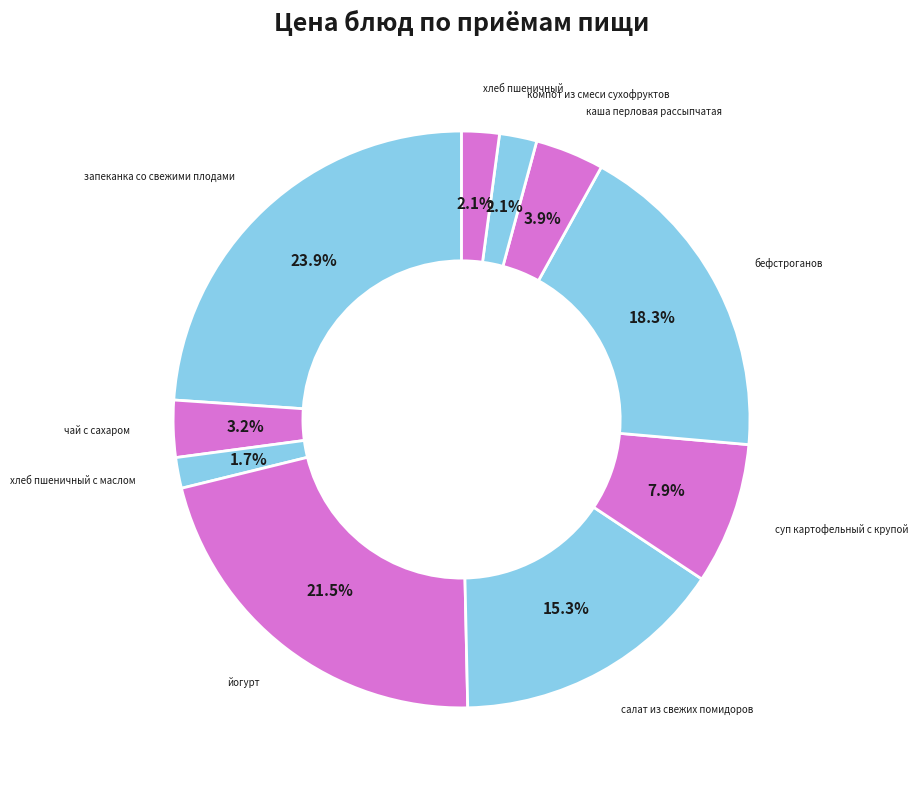

How many slices are in this pie chart?

10